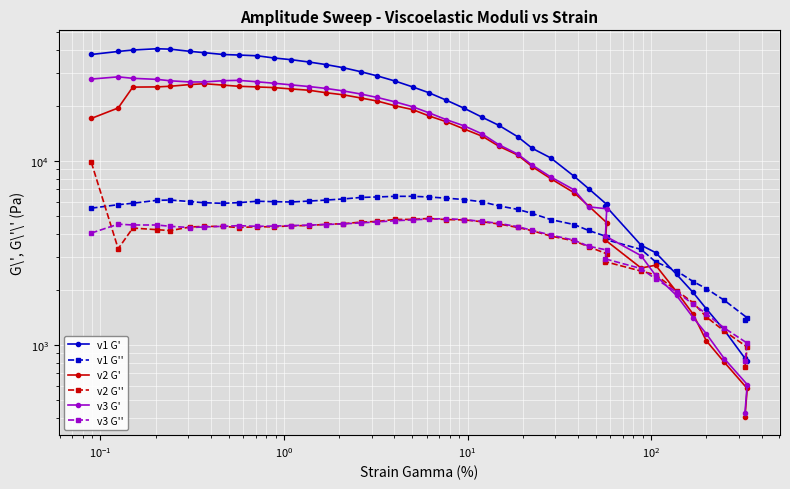

Does the chart display data point markers on the line(s)?

Yes